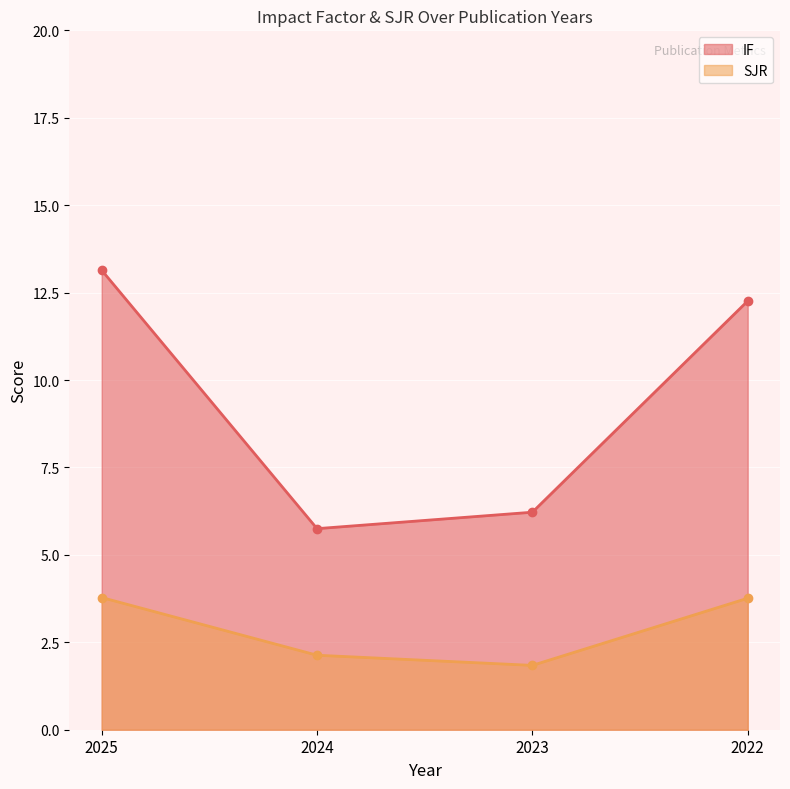

What is the value of the SJR point at the 3rd from the left?

1.8